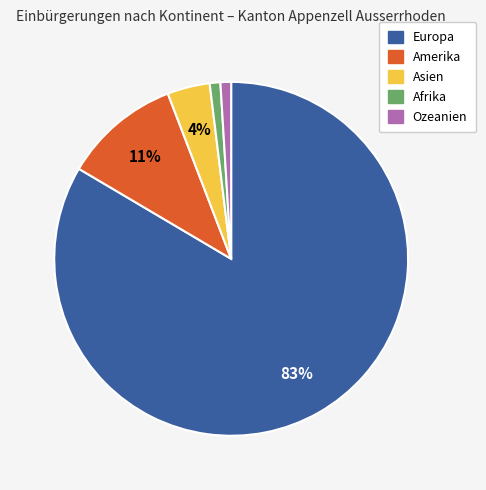

How many slices are in this pie chart?

5